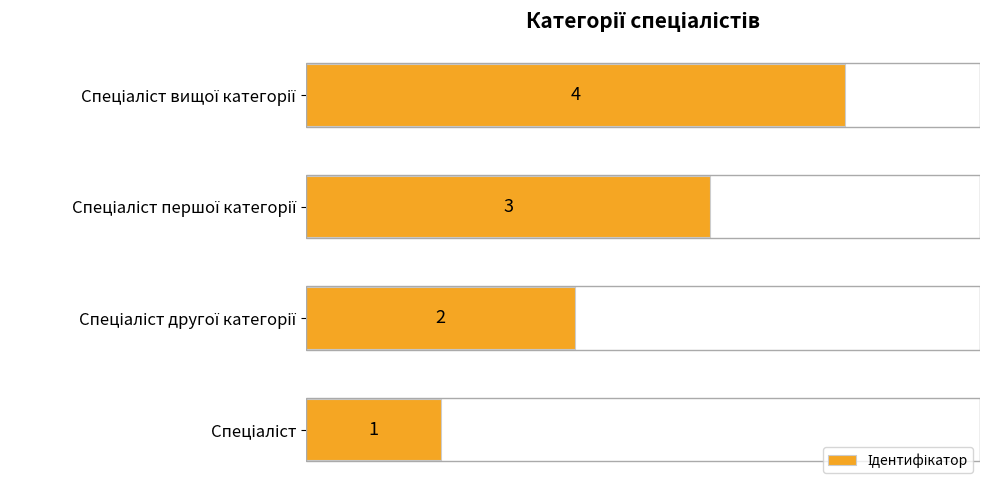

What is the difference between the maximum and minimum values?

3